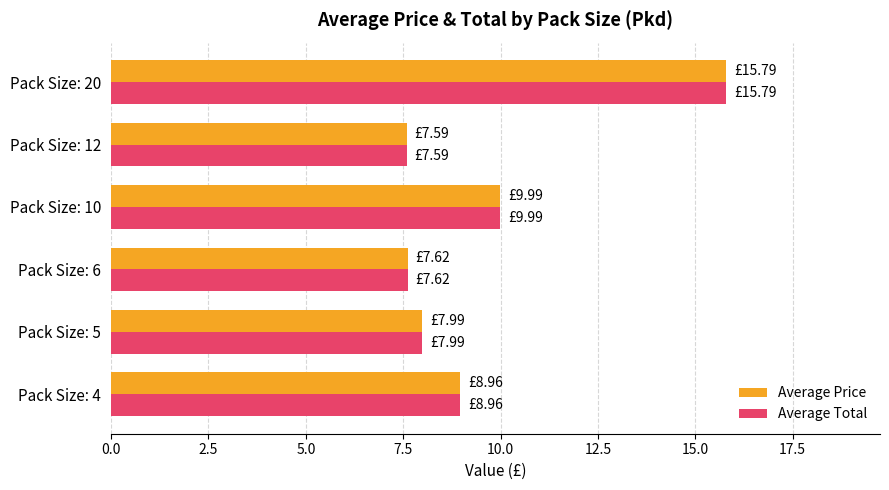

Count the number of categories in the chart.

6